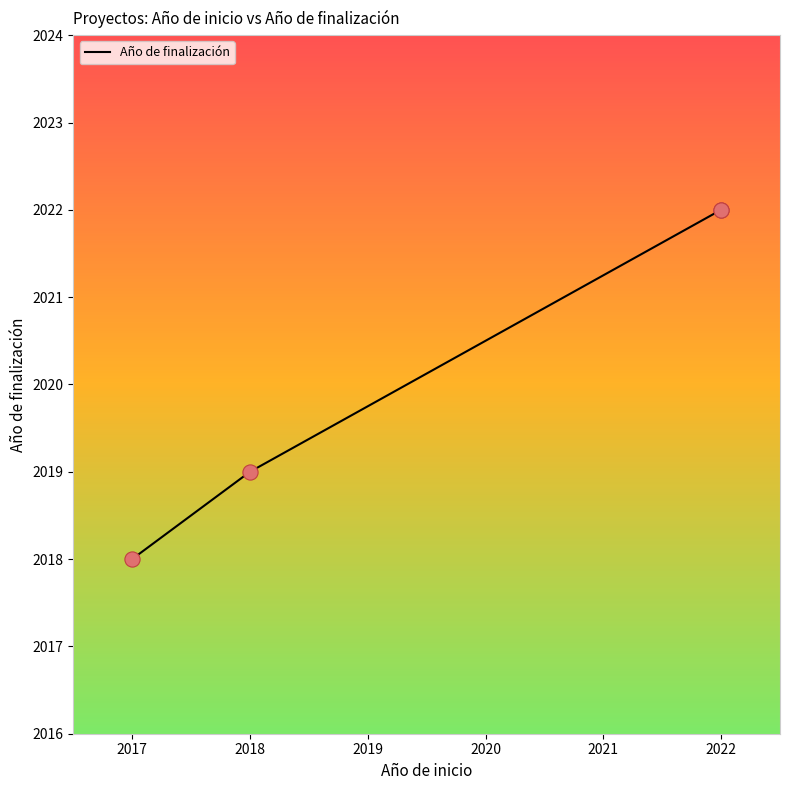

Between 2017 and 2018, which is larger?

2018